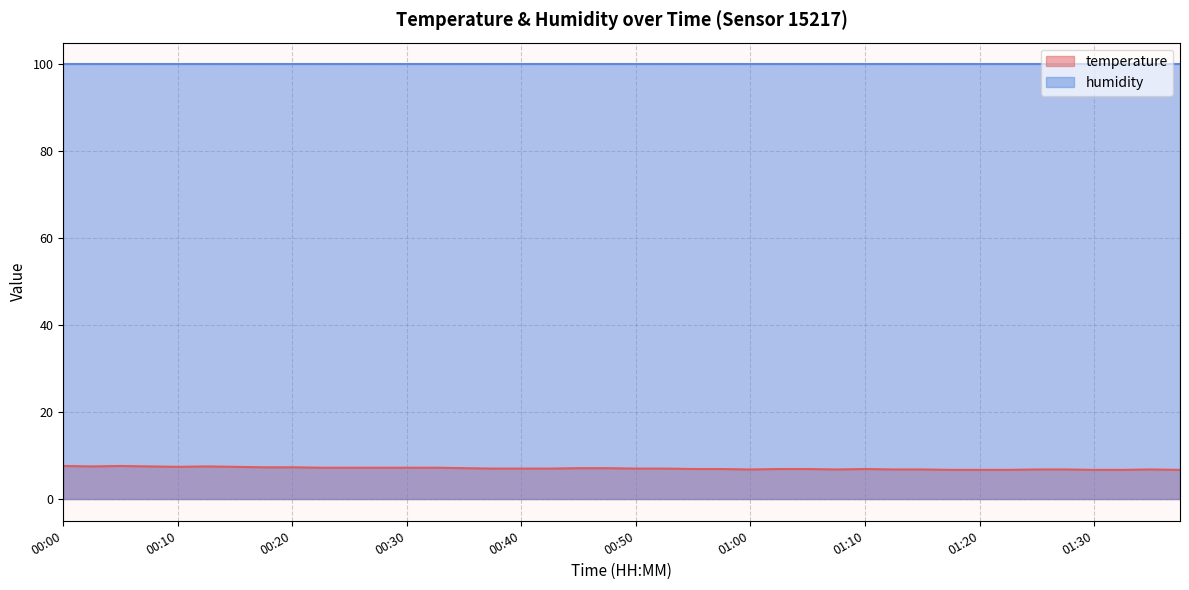

What is the label of the 5th point from the right?

01:27